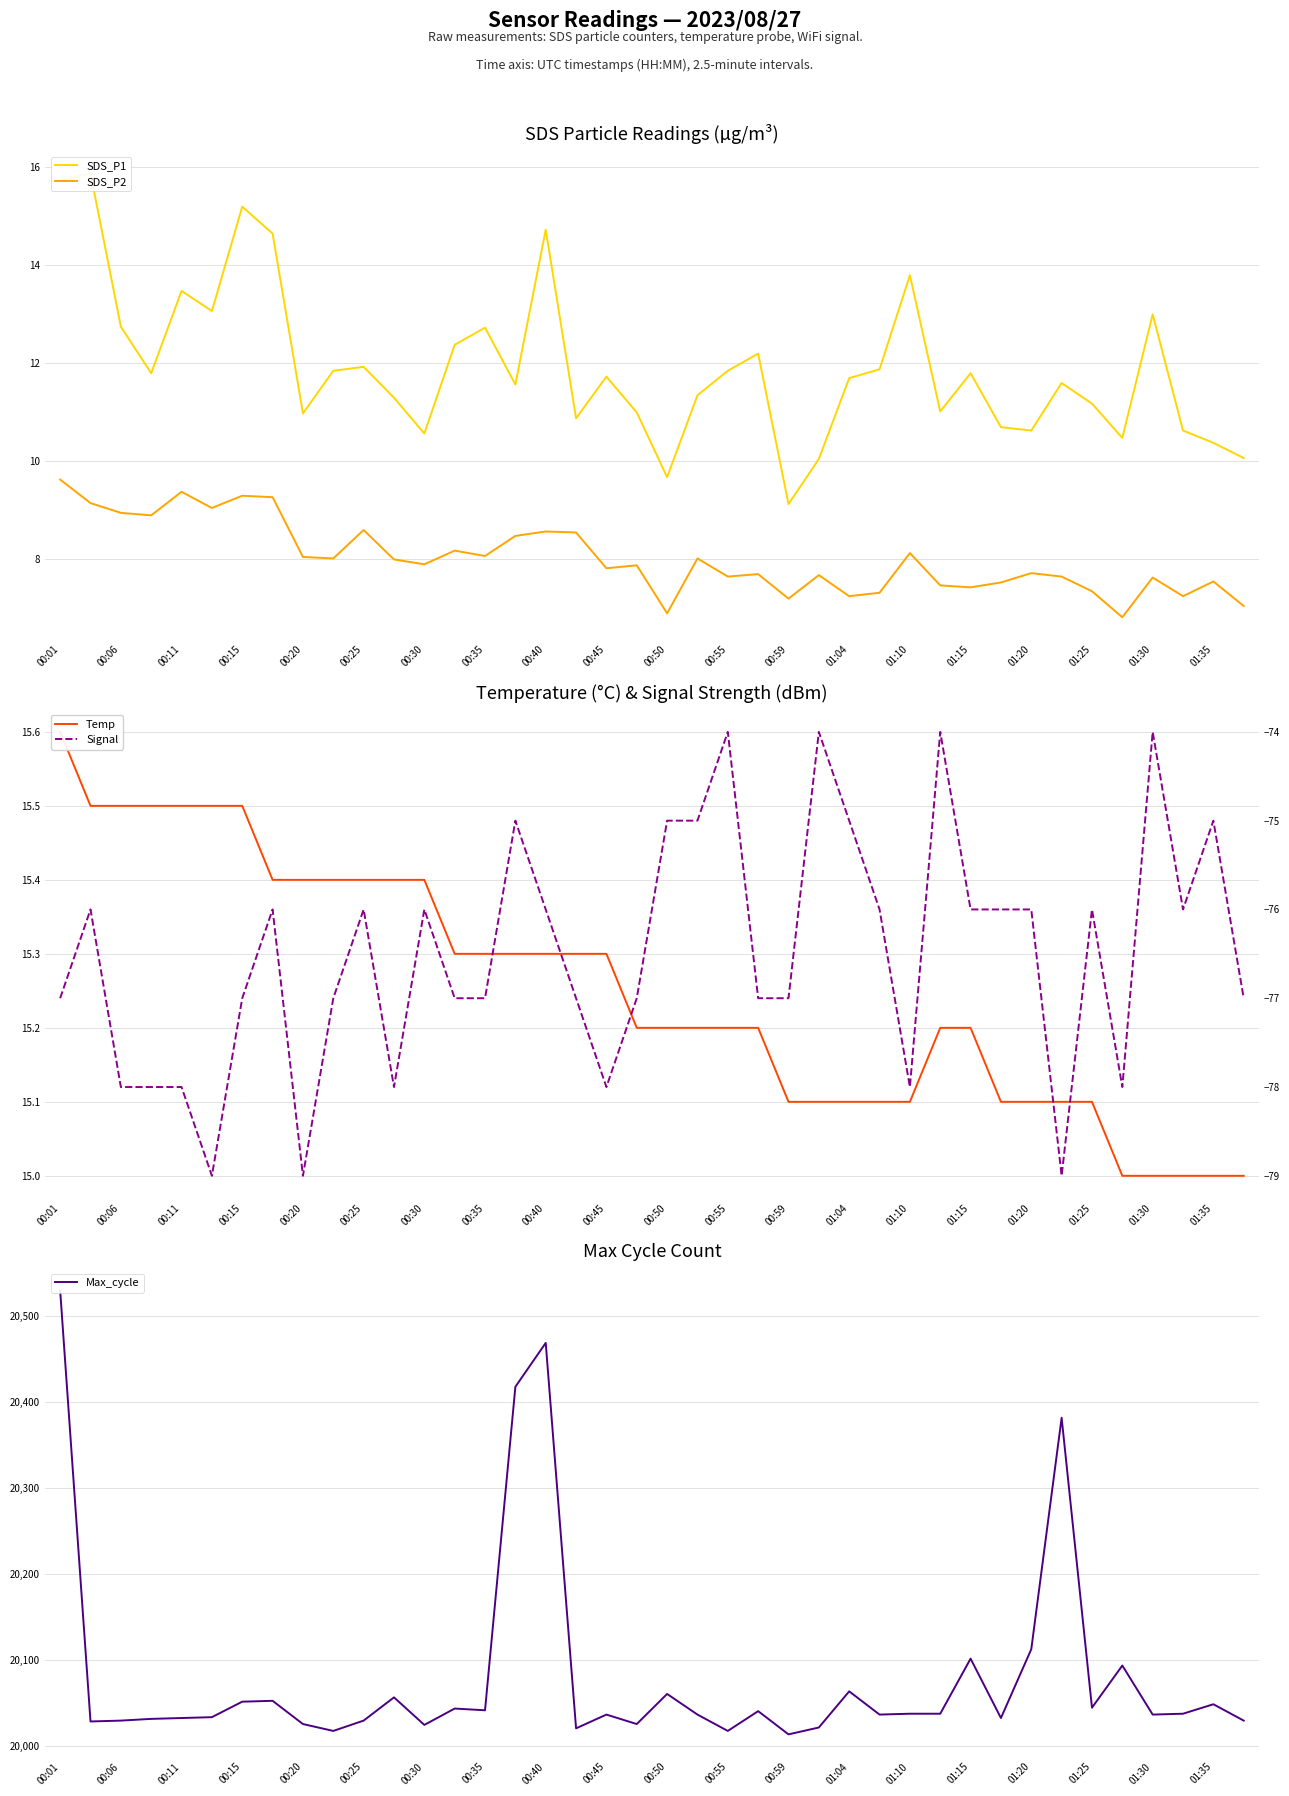

At which category is the sum across all series the highest?

00:01